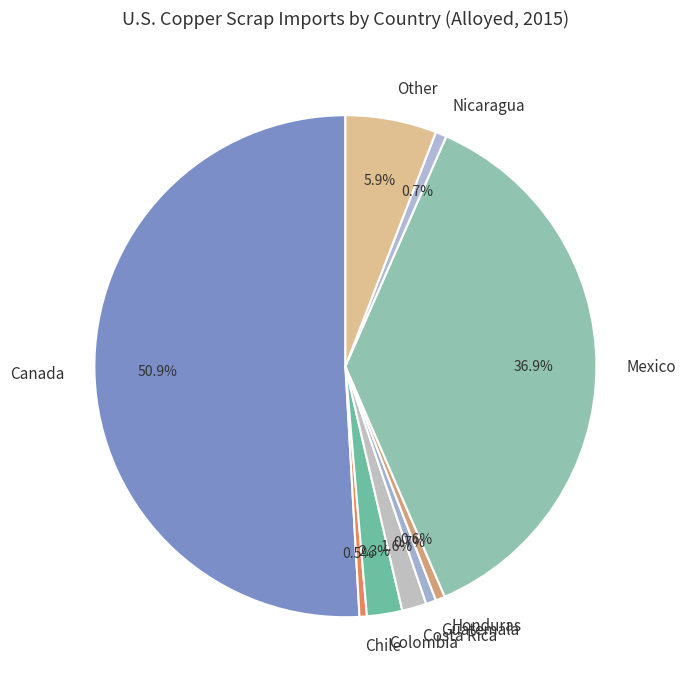

What is the ratio of the value at Guatemala to the value at Nicaragua?

0.9